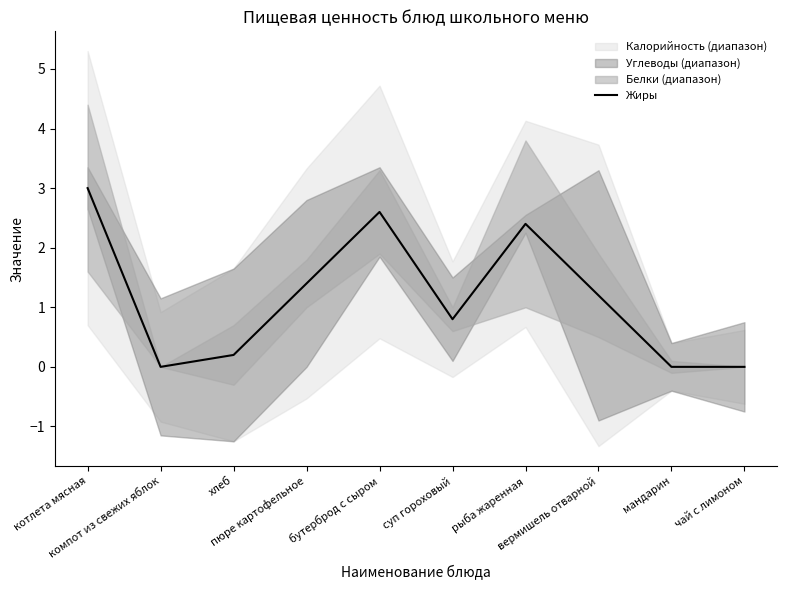

True or false: the data shows 2.0 at вермишель отварной.

False